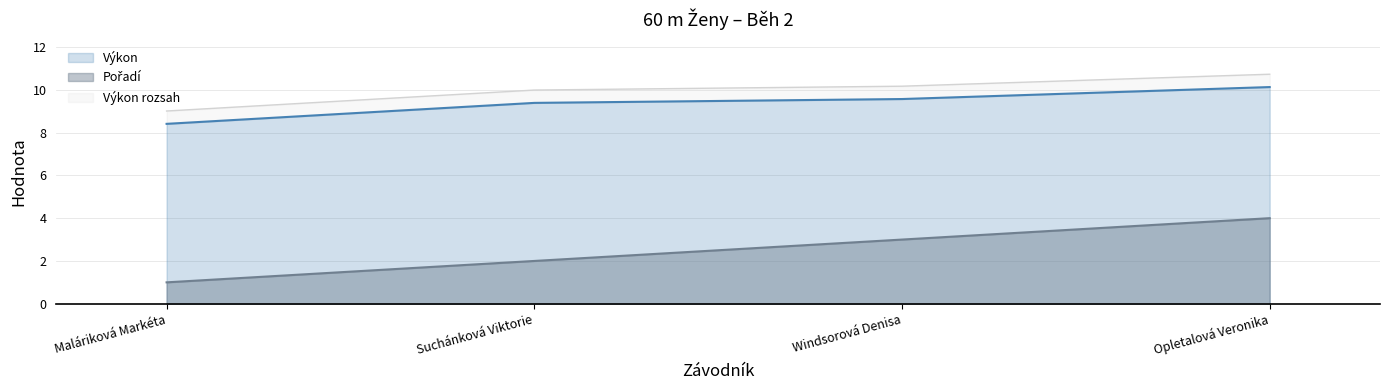

How many values in the Pořadí series exceed 3?

1